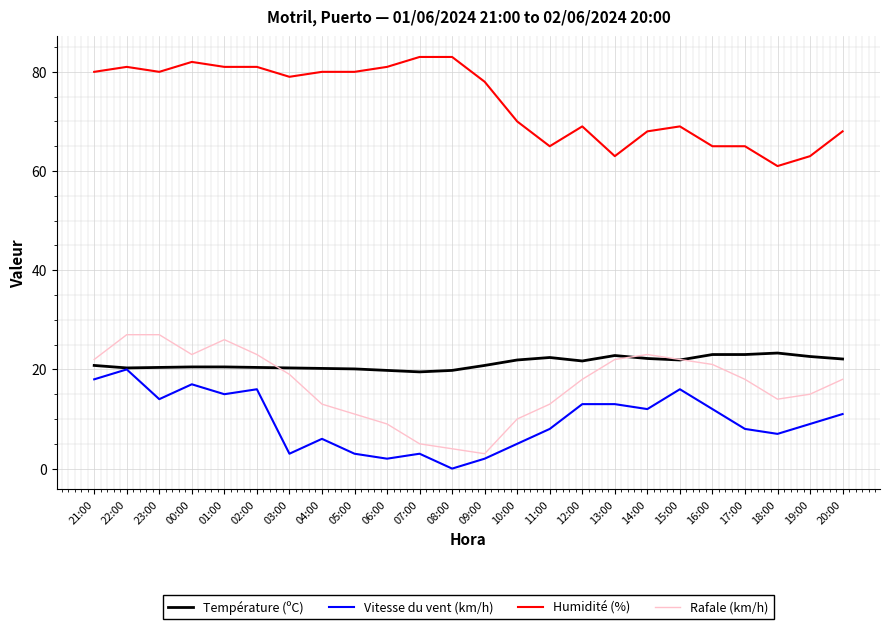

What is the average value of the Vitesse du vent (km/h) series?

9.7